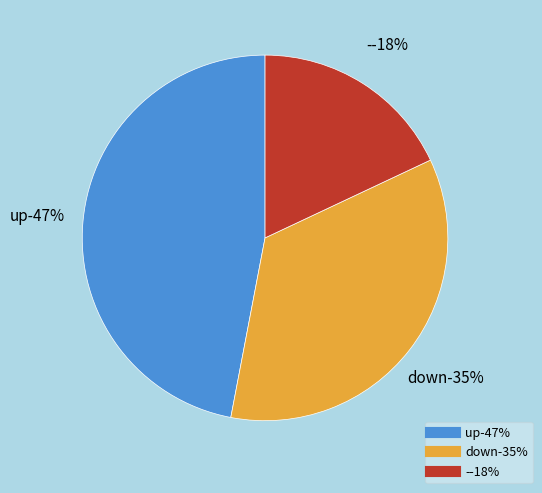

What percentage is the up slice, to the nearest percent?

47%